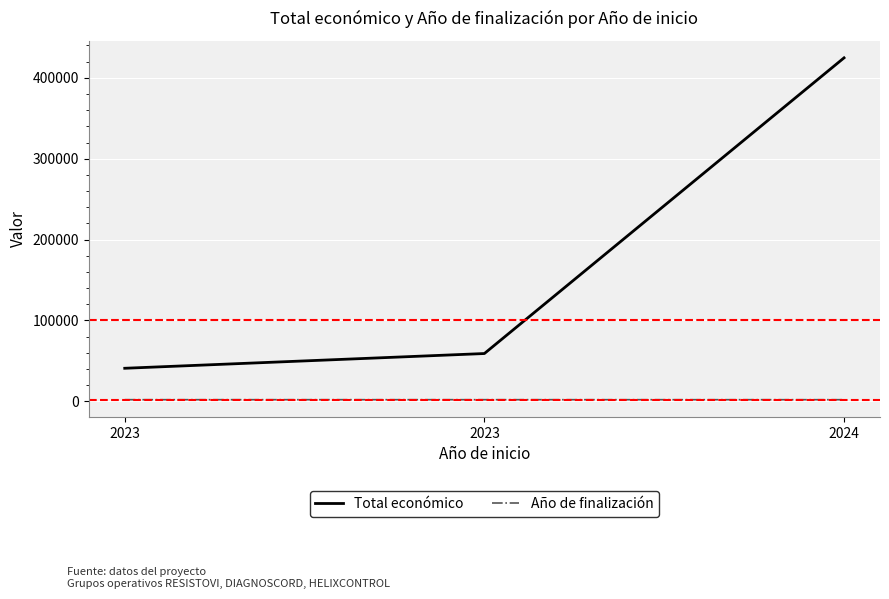

How many lines are shown in the chart?

2